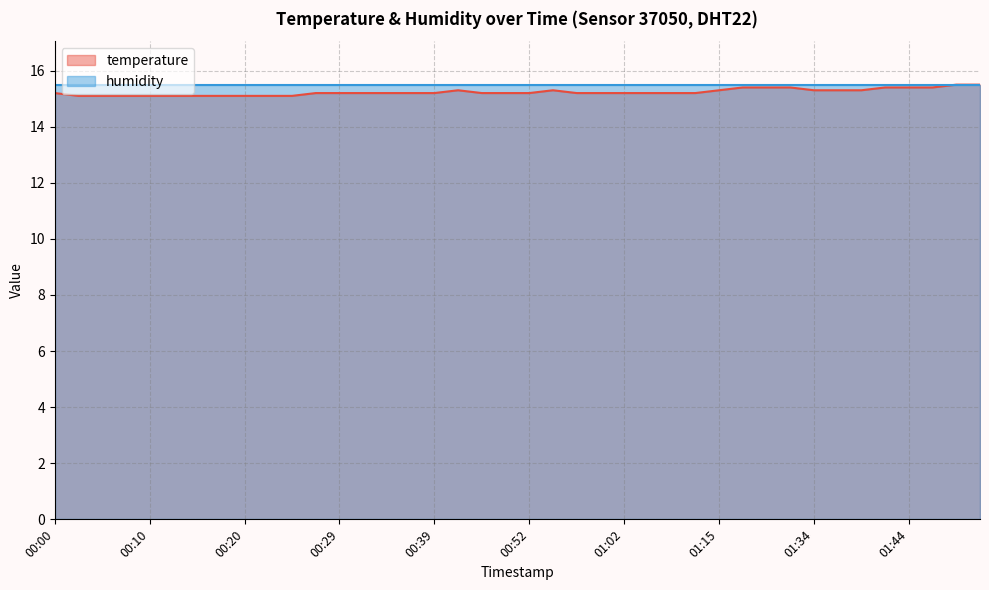

Reading left to right, transcribe all the data shown in this chart.

15.2	15.1	15.1	15.1	15.1	15.1	15.1	15.1	15.1	15.1	15.1	15.2	15.2	15.2	15.2	15.2	15.2	15.3	15.2	15.2	15.2	15.3	15.2	15.2	15.2	15.2	15.2	15.2	15.3	15.4	15.4	15.4	15.3	15.3	15.3	15.4	15.4	15.4	15.5	15.5